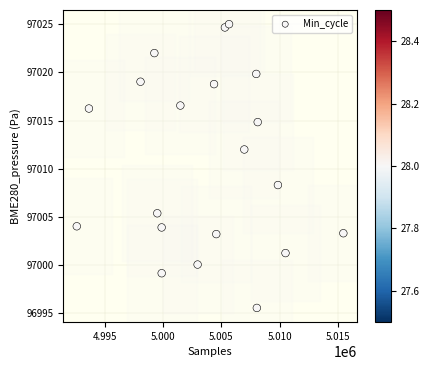

What is the range of Y values (max minus min)?

29.4